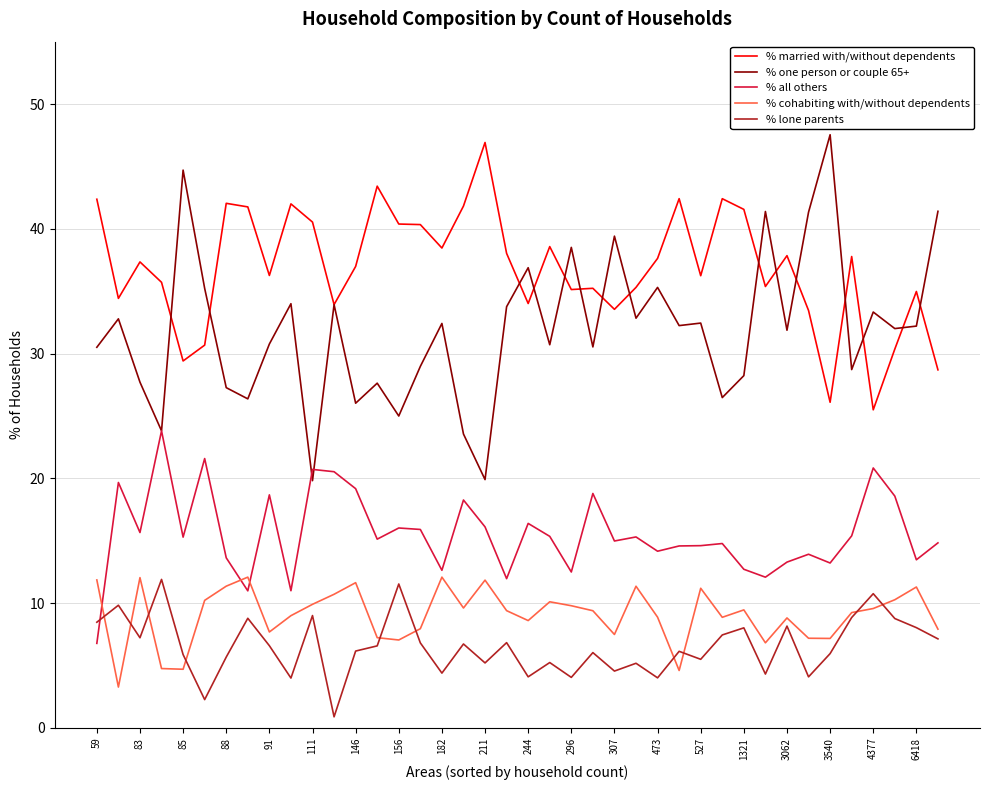

What is the average value of the % all others series?

15.6